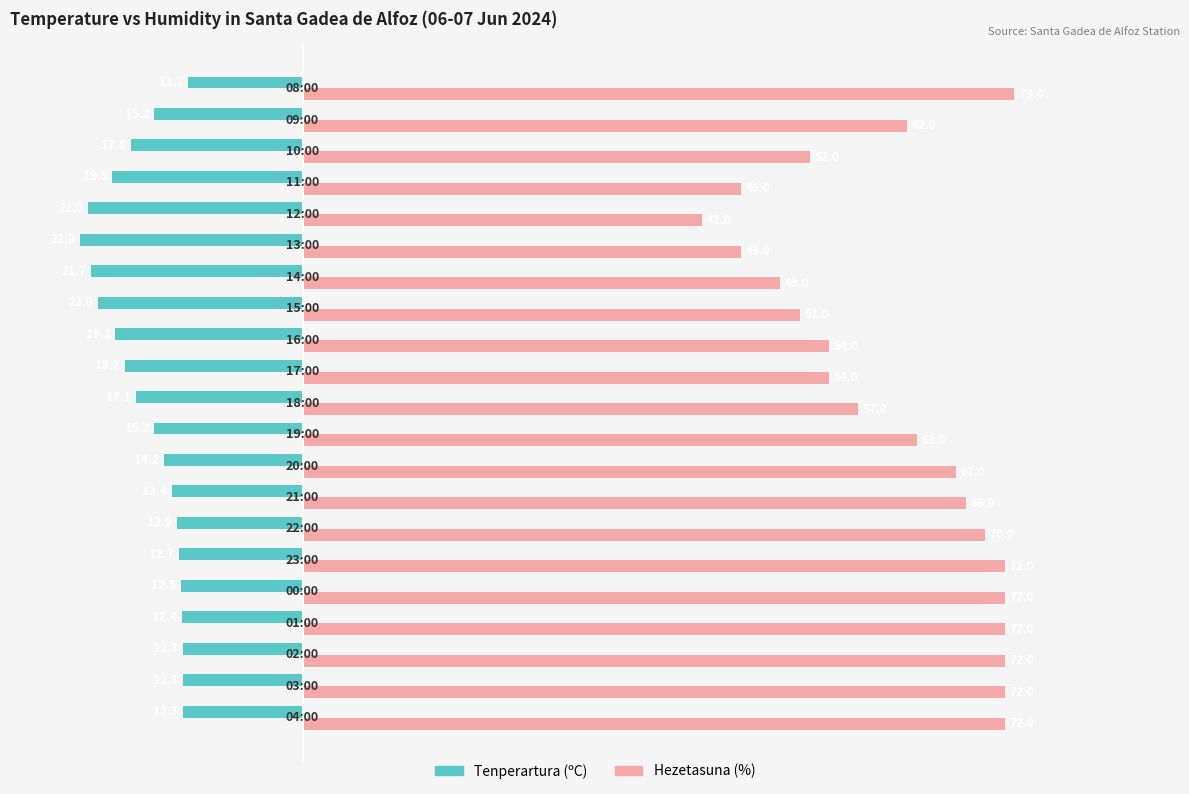

What is the greatest value displayed?

73.0